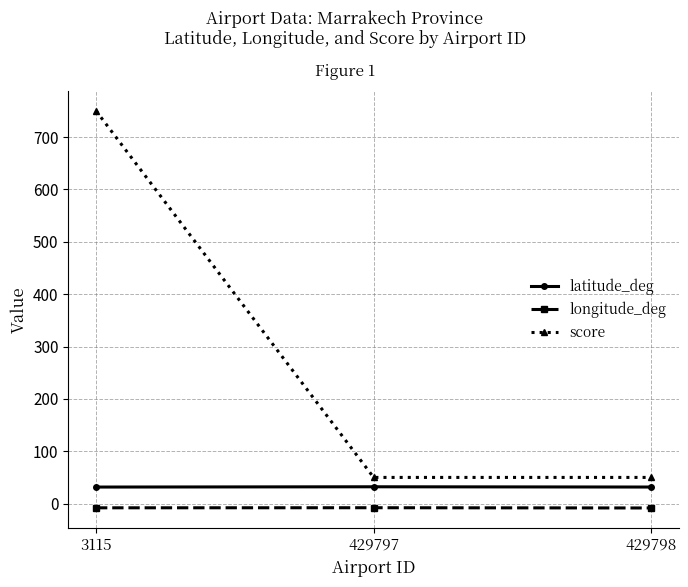

At which label does longitude_deg first exceed -8?

429797